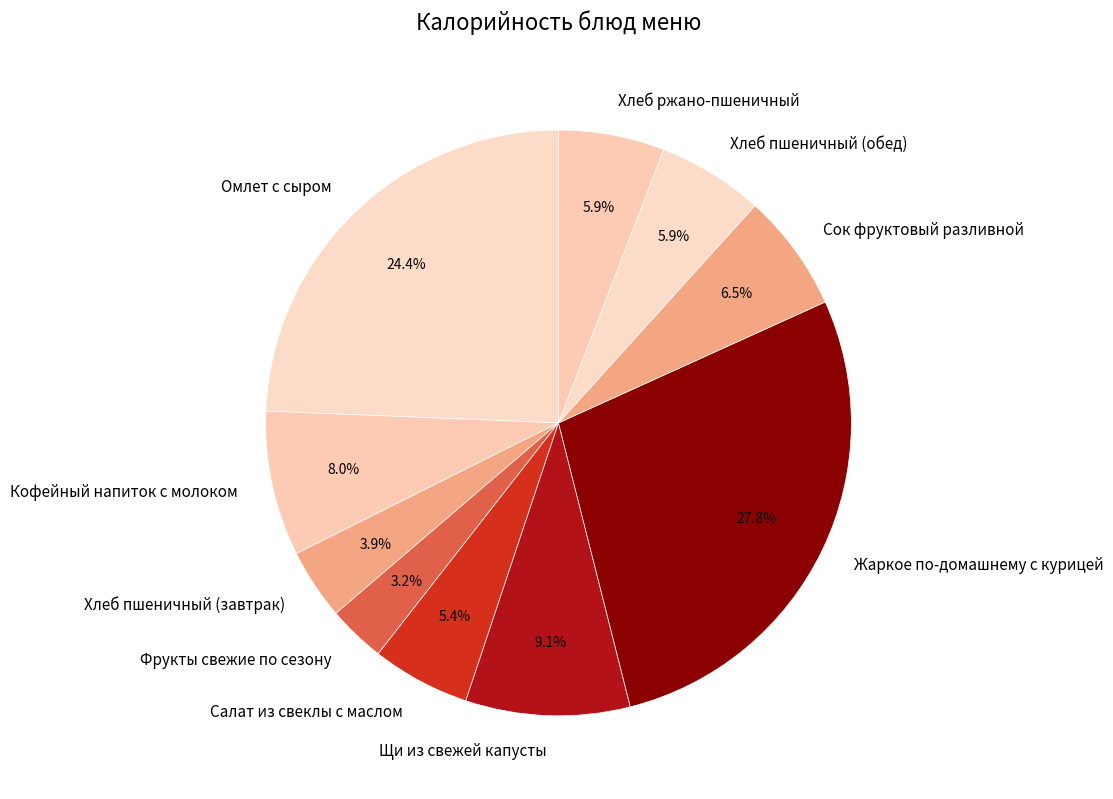

To the nearest percent, what is the difference between the largest and smallest slice percentages?

25%